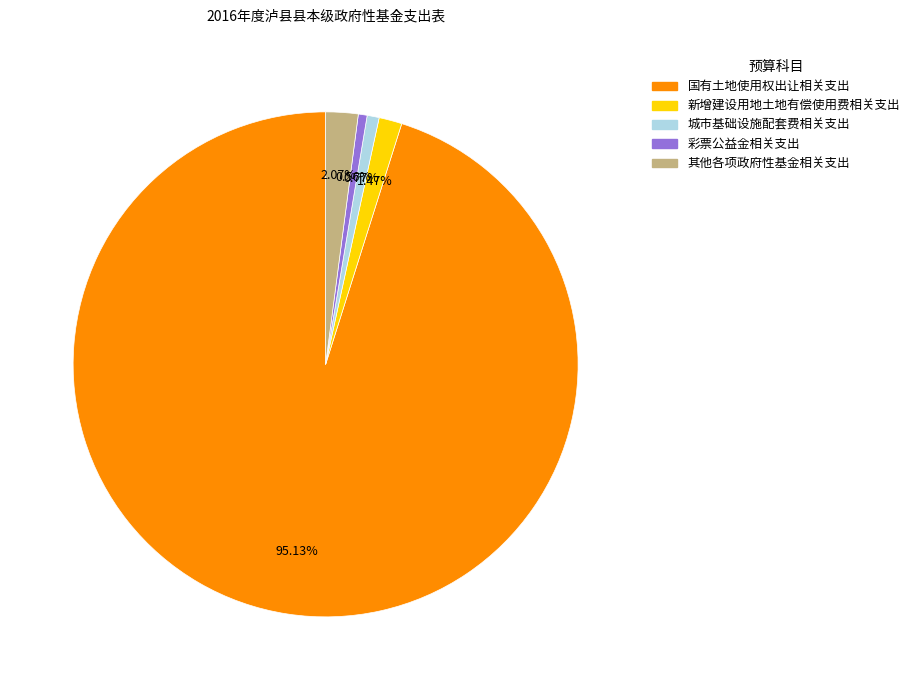

How many segments does this pie chart have?

5